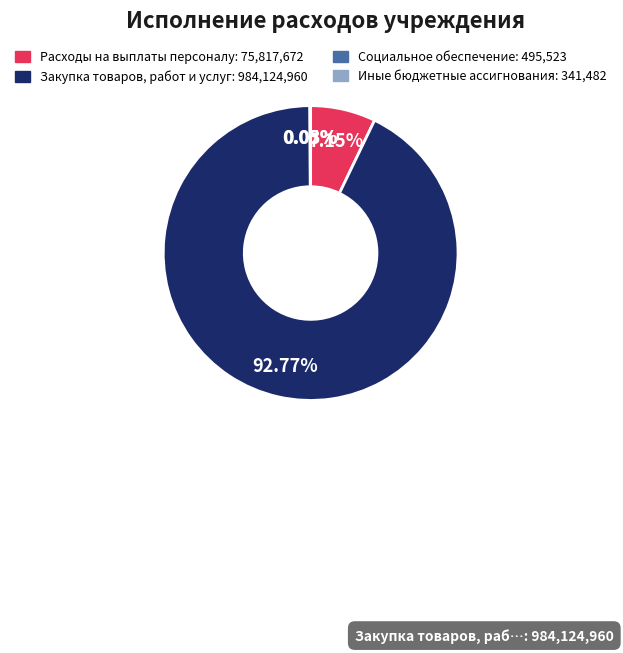

True or false: Расходы на выплаты персоналу accounts for 17% of the total.

False